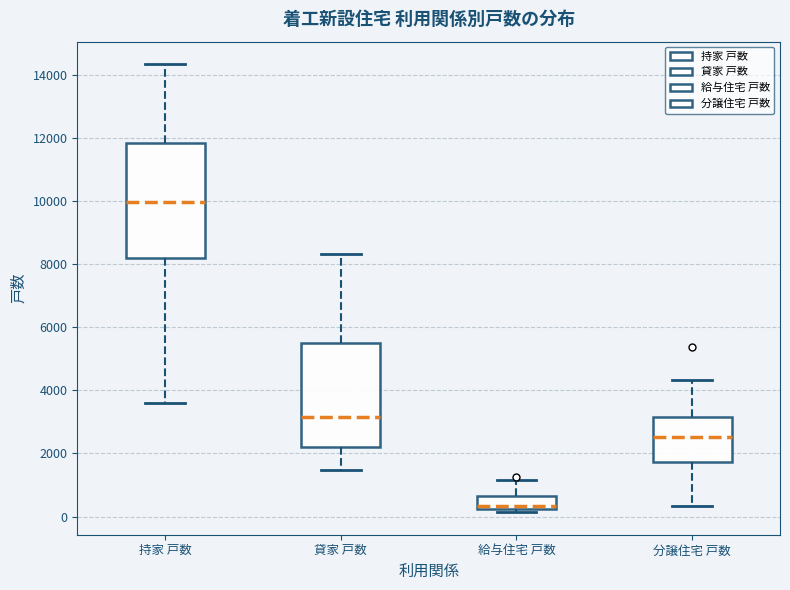

Reading left to right, read every box against the y-axis: the position of its median line, the range the box covers, and the ends of its whiskers. The values are not printed on the chart, so give them approximately, as read against the axis.

持家 戸数: median 10000, box 8200 to 11800, whiskers 3600 to 14400
貸家 戸数: median 3200, box 2200 to 5400, whiskers 1400 to 8400
給与住宅 戸数: median 400, box 200 to 600, whiskers 200 (just below the box's lower edge) to 1200
分譲住宅 戸数: median 2600, box 1800 to 3200, whiskers 400 to 4400